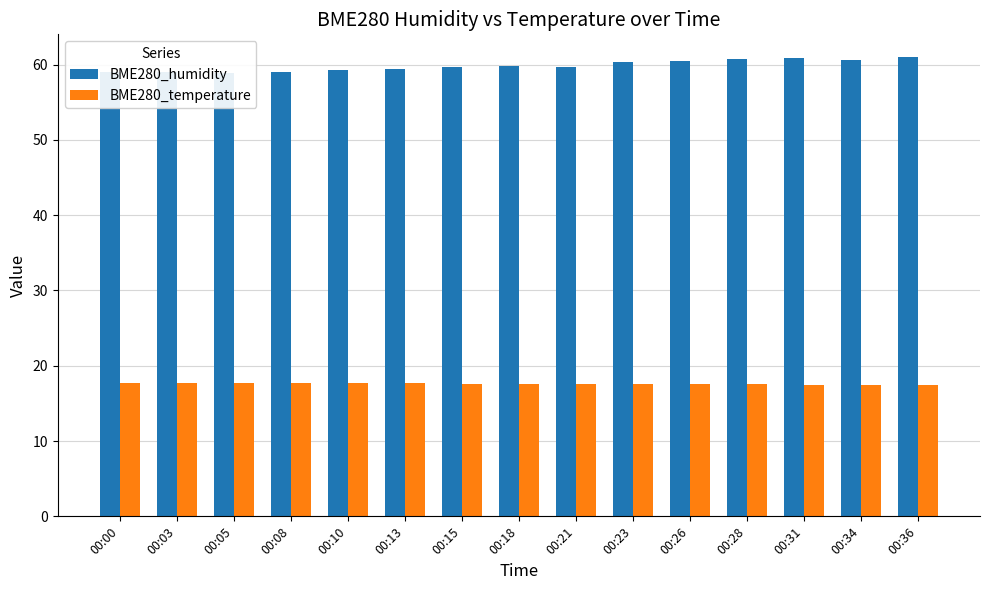

Which series has the widest spread of values?

BME280_humidity